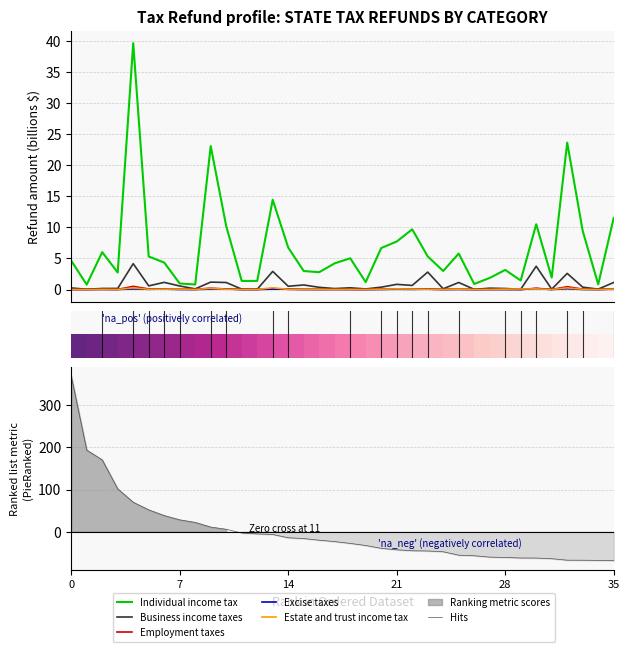

What is the average value of the Individual income tax series?

6.7